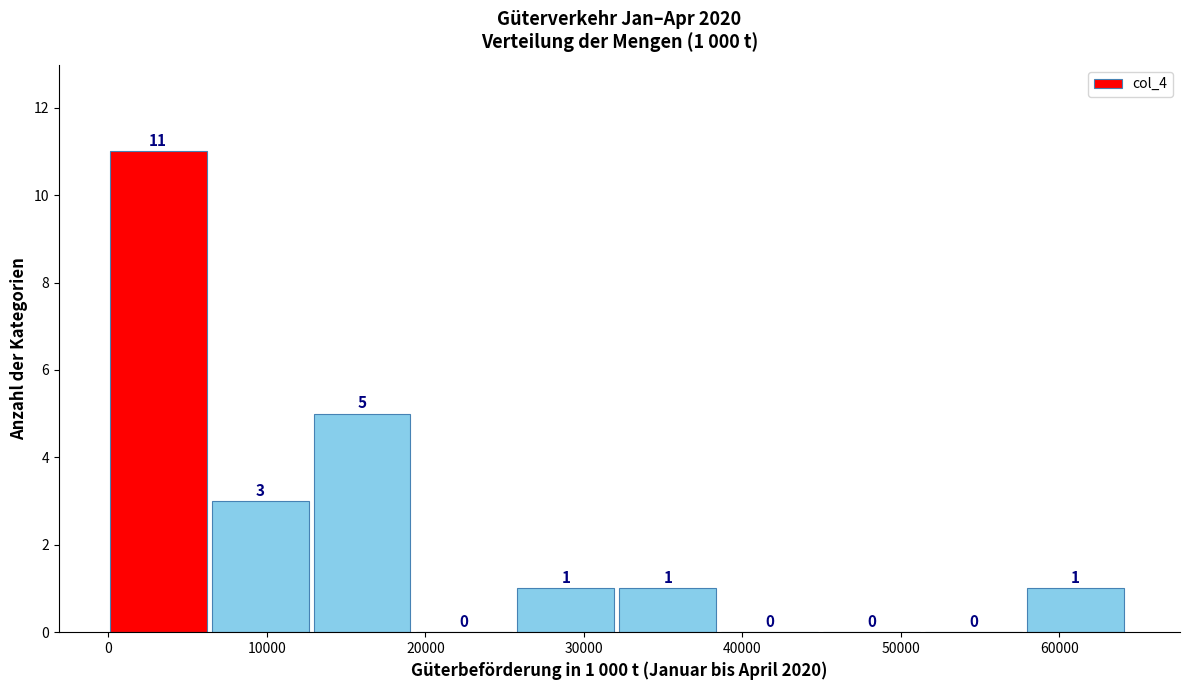

Which range on the x-axis has the tallest bar?

0 to 7000